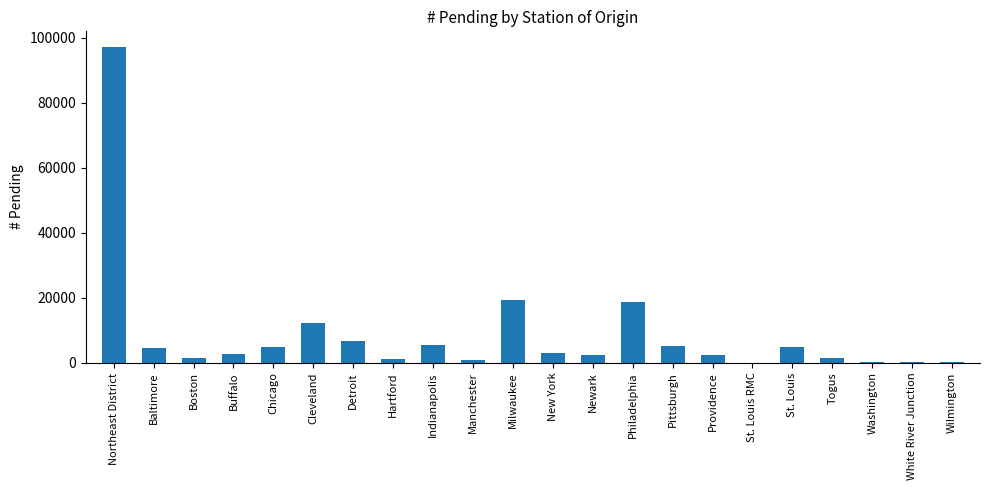

Count the number of categories in the chart.

22